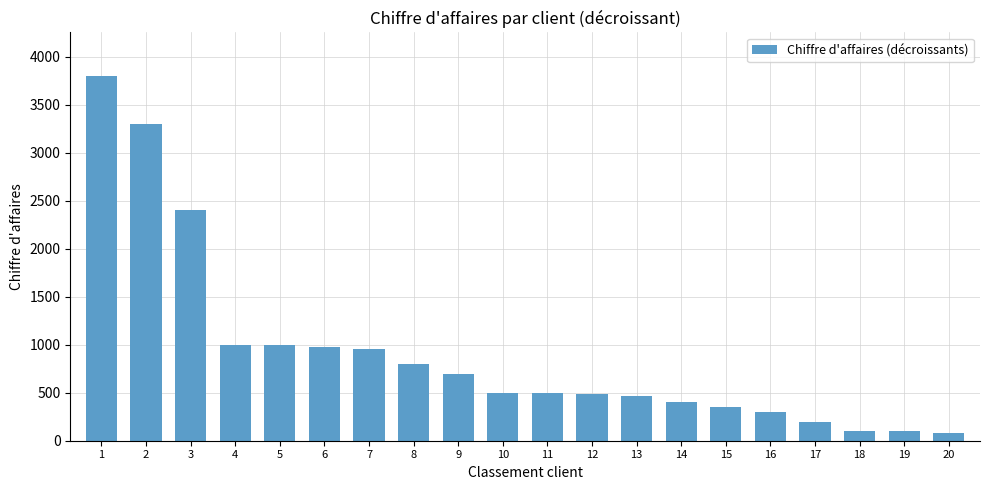

What is the value of the 14th bar from the left?

400